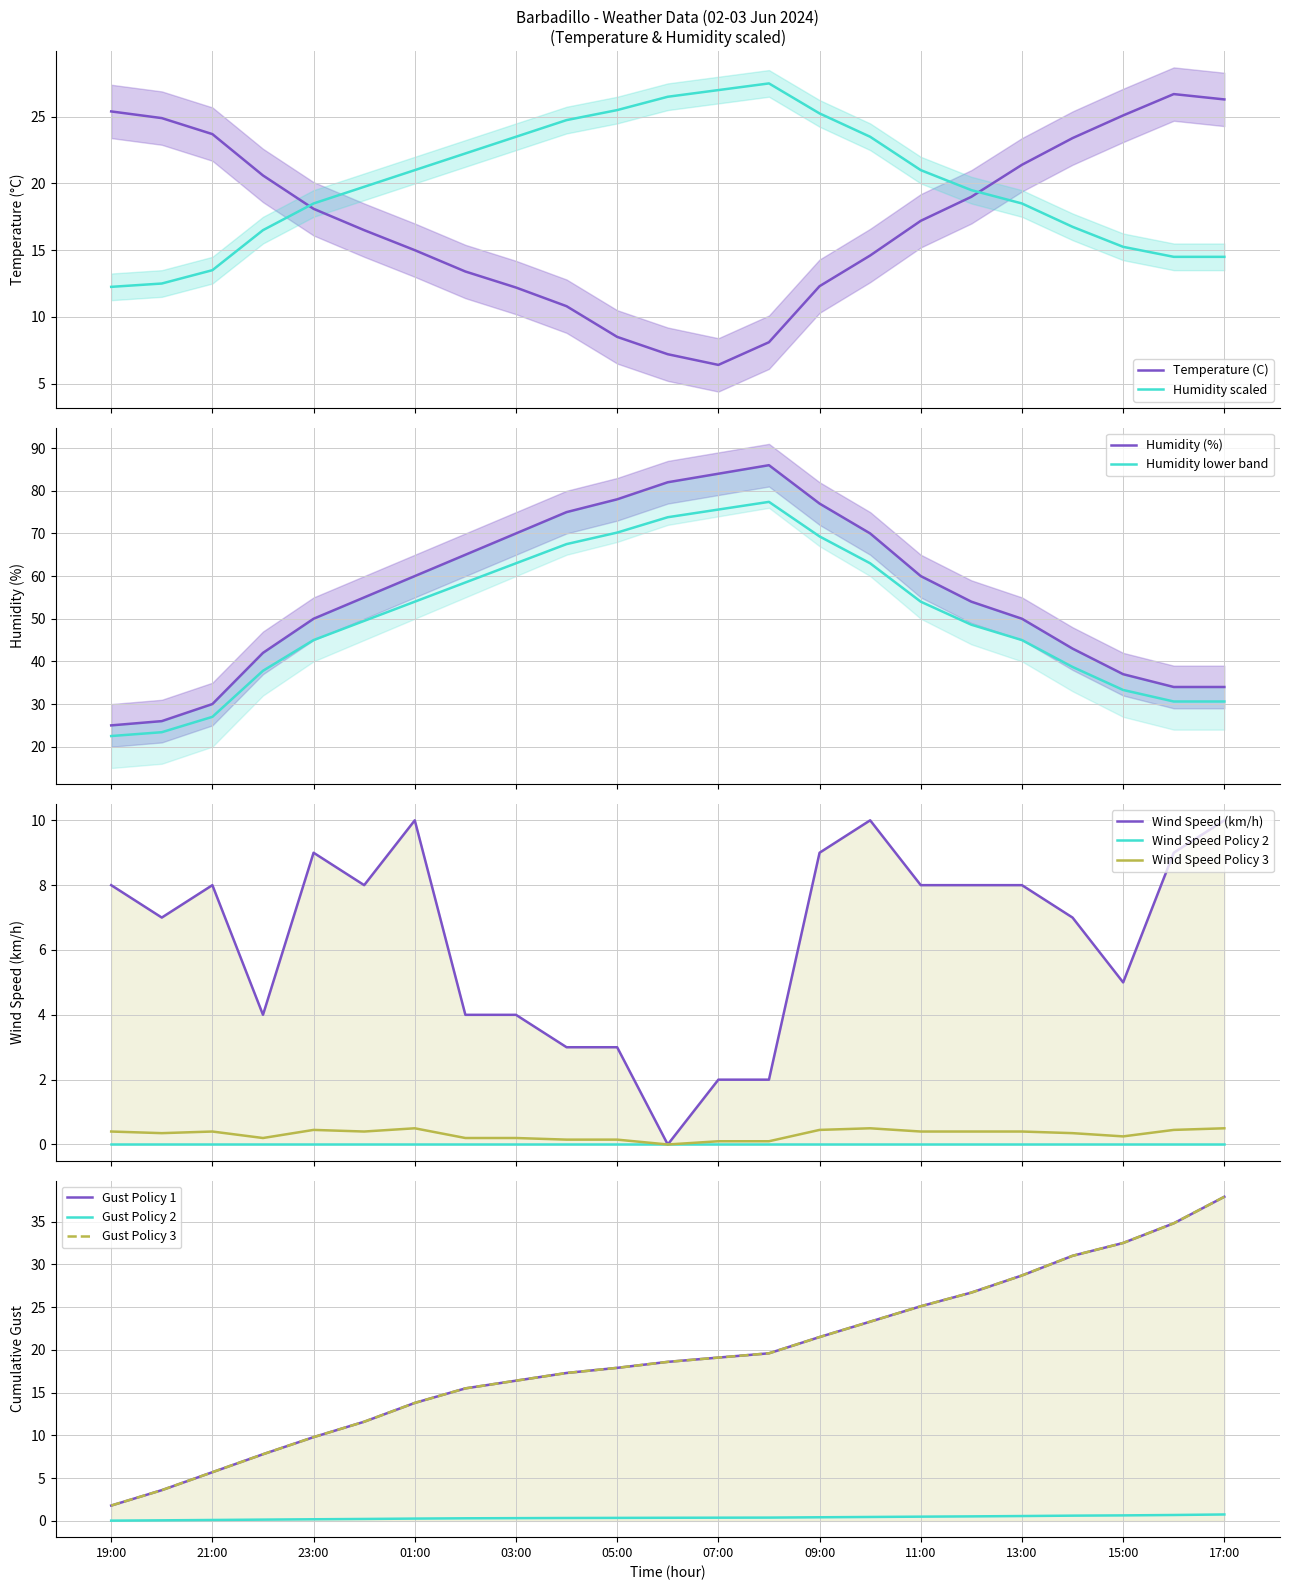

How many times do Temperature (C) and Humidity scaled cross each other?

2